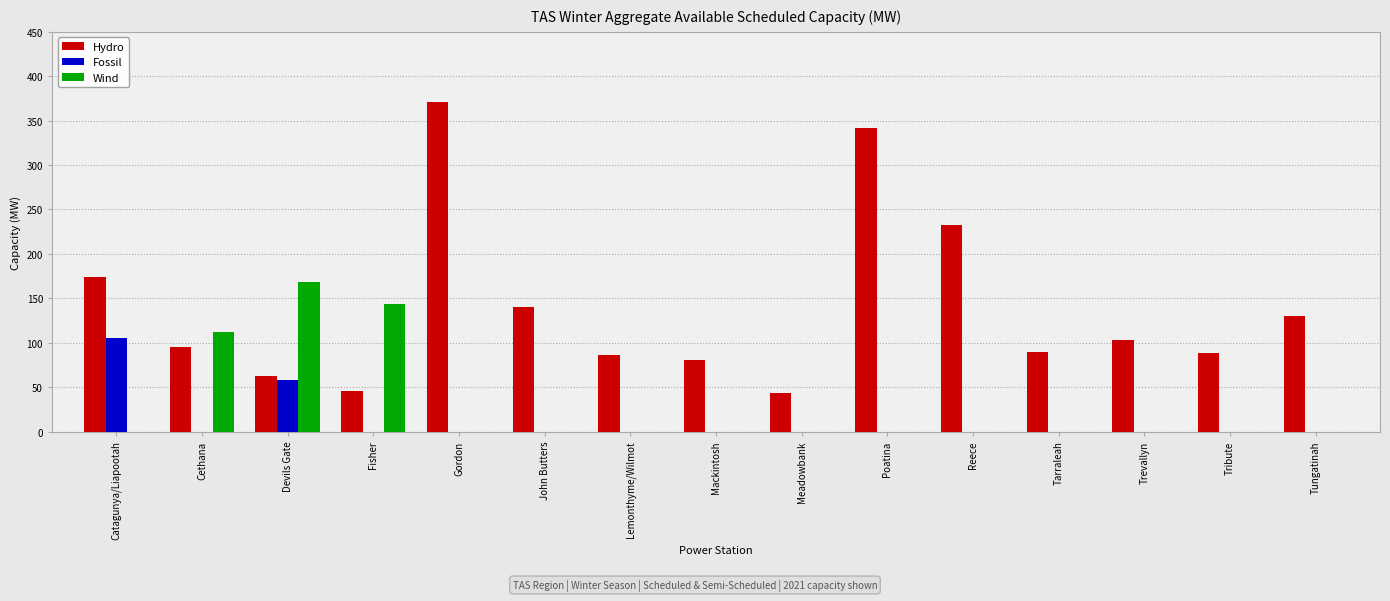

Reading right to left, what are all the values shown in this chart?

Hydro: Tungatinah=130.5	Tribute=88.0	Trevallyn=102.8	Tarraleah=90.0	Reece=232.0	Poatina=342.0	Meadowbank=43.8	Mackintosh=81.0	Lemonthyme/Wilmot=86.0	John Butters=140.0	Gordon=370.8	Fisher=46.0	Devils Gate=63.0	Cethana=95.0	Catagunya/Liapootah=173.7
Fossil: Tungatinah=0.0	Tribute=0.0	Trevallyn=0.0	Tarraleah=0.0	Reece=0.0	Poatina=0.0	Meadowbank=0.0	Mackintosh=0.0	Lemonthyme/Wilmot=0.0	John Butters=0.0	Gordon=0.0	Fisher=0.0	Devils Gate=58.0	Cethana=0.0	Catagunya/Liapootah=105.0
Wind: Tungatinah=0.0	Tribute=0.0	Trevallyn=0.0	Tarraleah=0.0	Reece=0.0	Poatina=0.0	Meadowbank=0.0	Mackintosh=0.0	Lemonthyme/Wilmot=0.0	John Butters=0.0	Gordon=0.0	Fisher=144.0	Devils Gate=168.0	Cethana=111.6	Catagunya/Liapootah=0.0